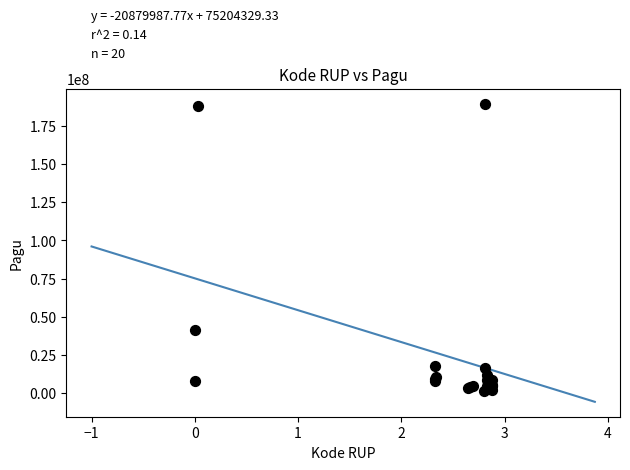

What Y value in the scatter plot is closest to 95489900?

41445000